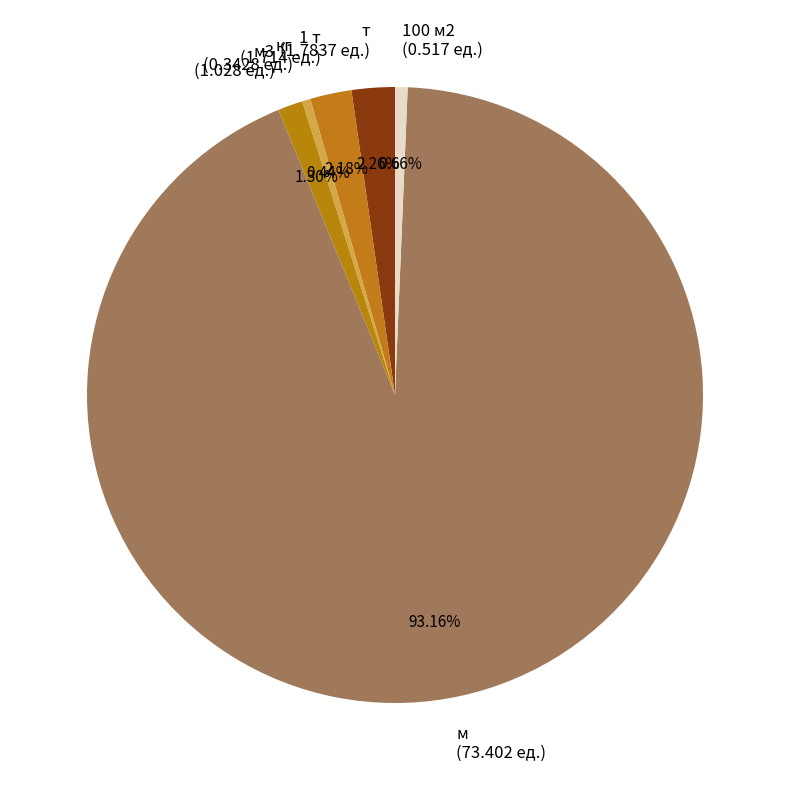

Approximately how many times larger is the value at 1 т (1.714 ед.) compared to т (1.7837 ед.)?

1.0